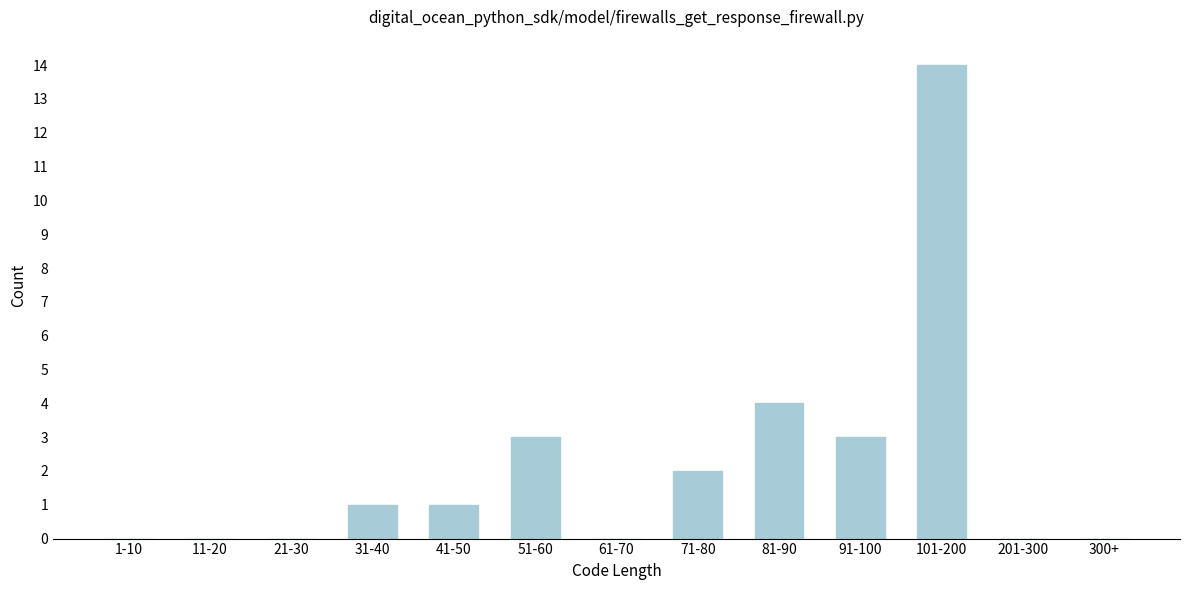

Reading right to left, list all the values displayed in this chart.

300+=0	201-300=0	101-200=14	91-100=3	81-90=4	71-80=2	61-70=0	51-60=3	41-50=1	31-40=1	21-30=0	11-20=0	1-10=0